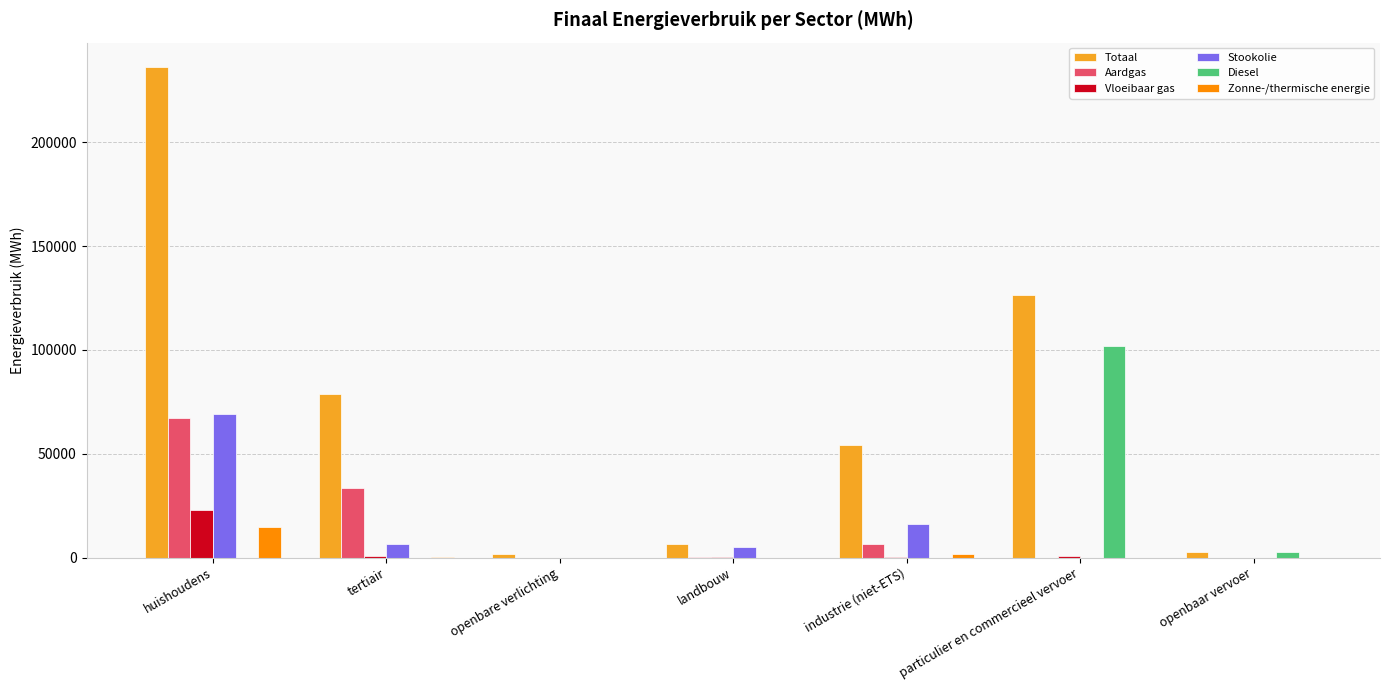

Between particulier en commercieel vervoer and openbaar vervoer, which series saw the biggest shift?

Totaal